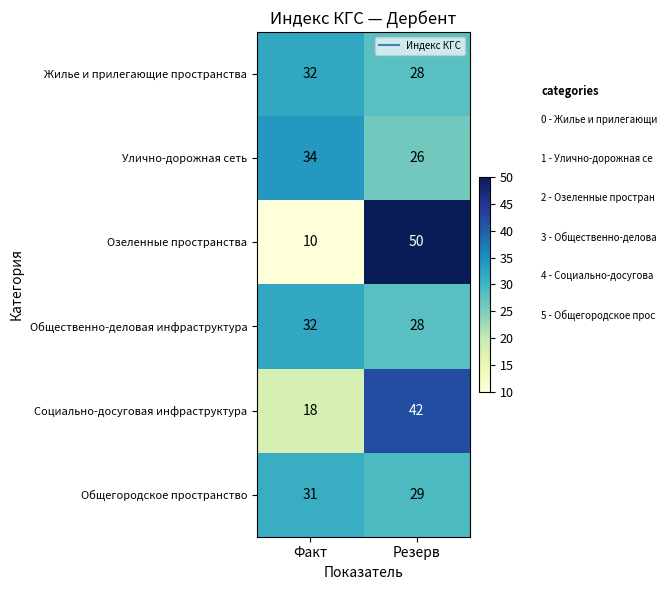

What is the smallest value displayed?

10